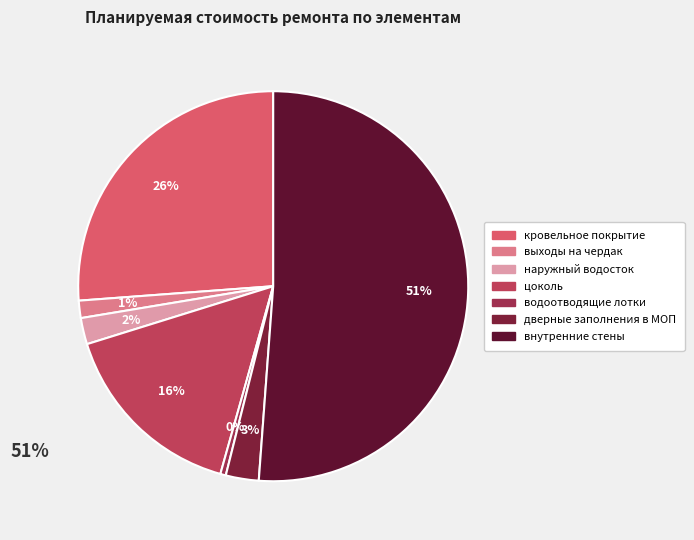

Does цоколь represent more than half of the total?

No